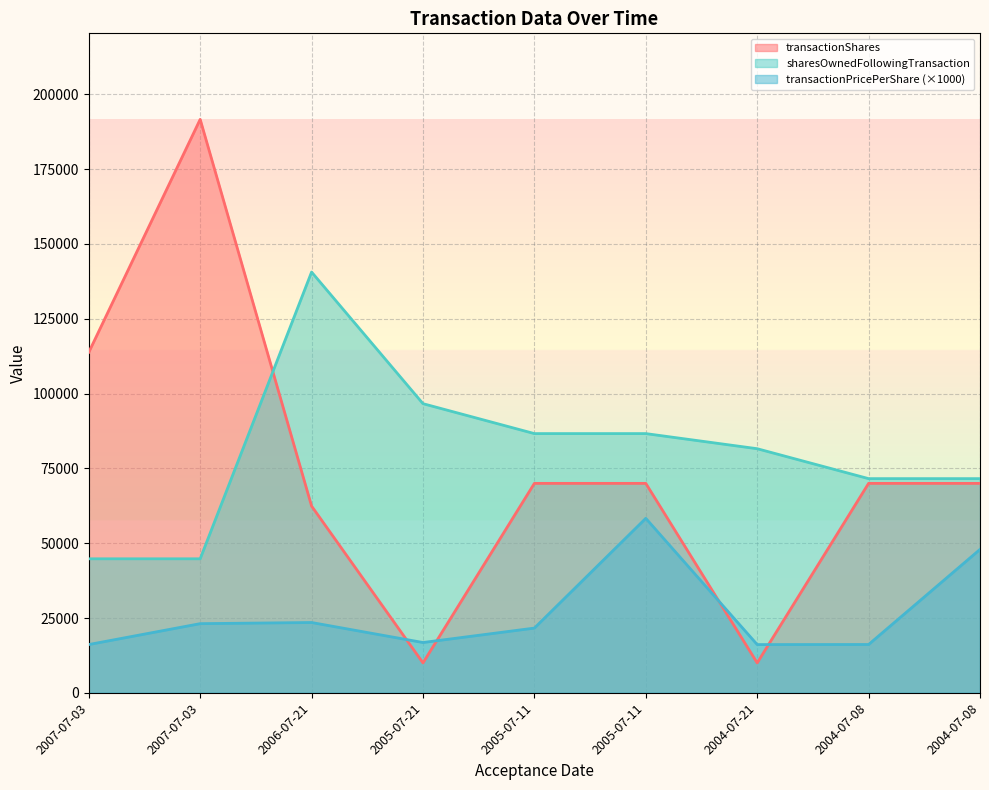

At which category does transactionShares reach its first local valley?

2005-07-21